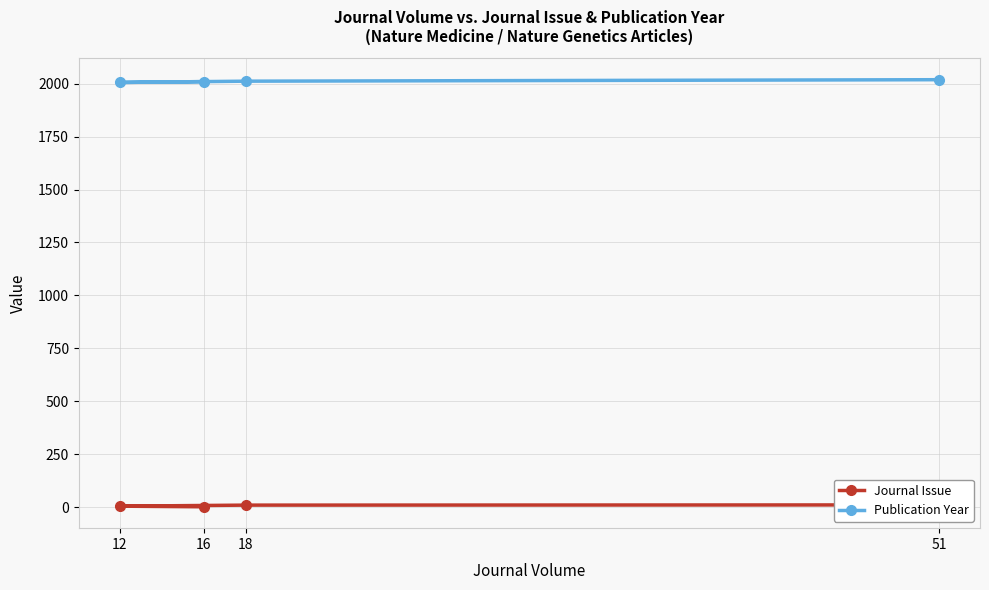

List the series in order of their overall mean, highest first.

Publication Year, Journal Issue